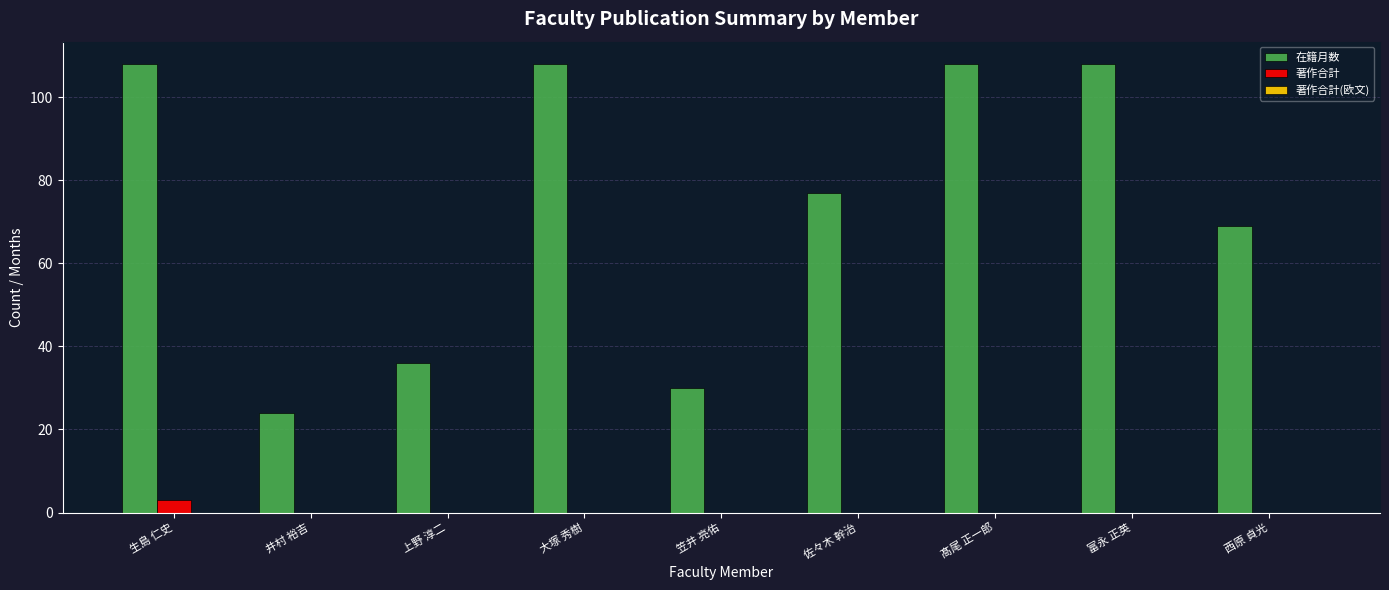

At which label is 在籍月数 closest to 66?

西原 貞光